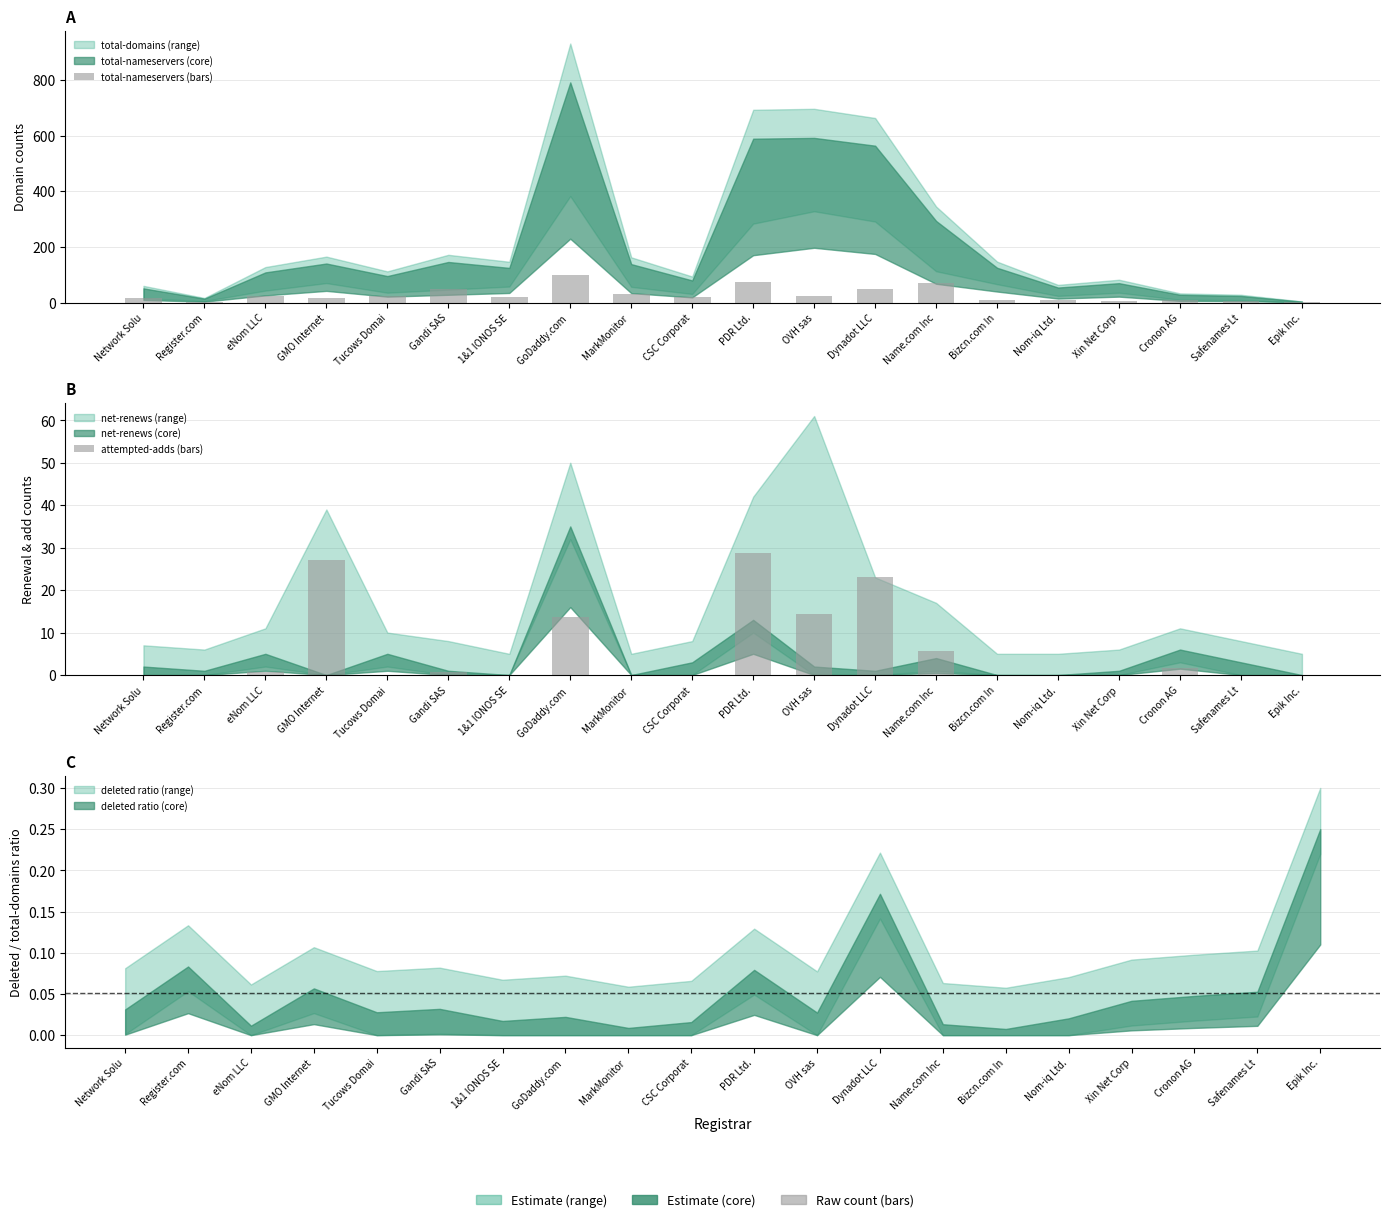

What is the sum of all attempted-adds (bars) values?

116.0